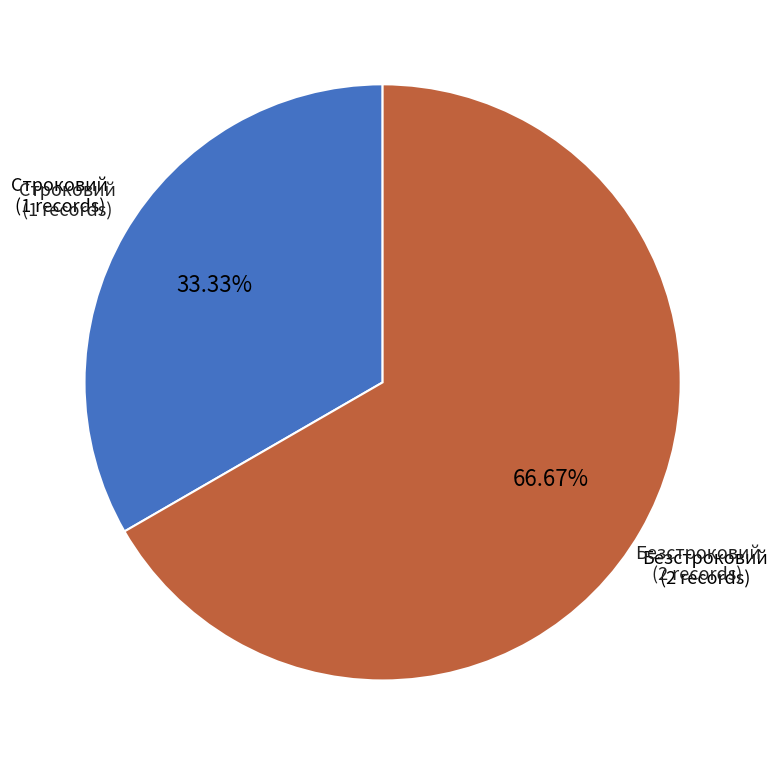

Does any single category account for the majority?

Yes